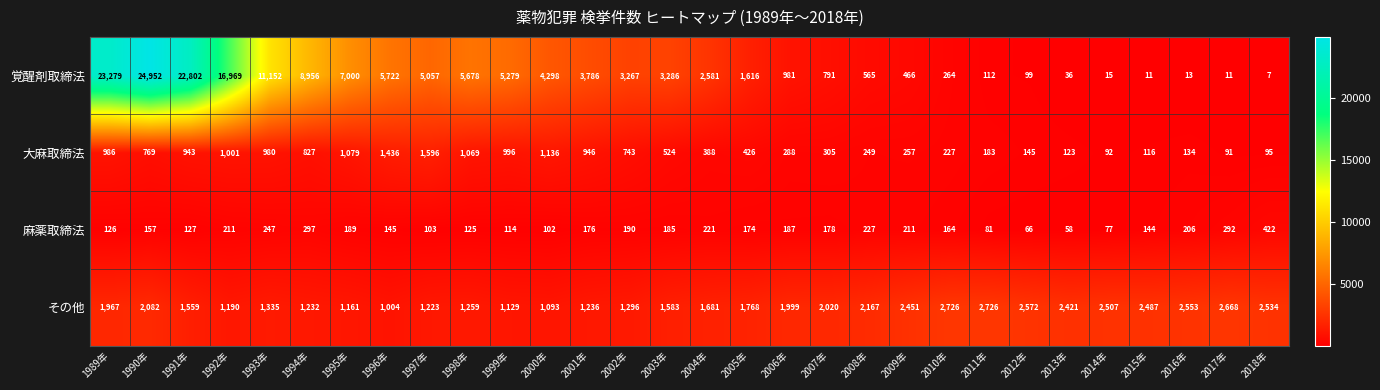

What is the difference between the maximum and minimum values in the その他 series?

1722